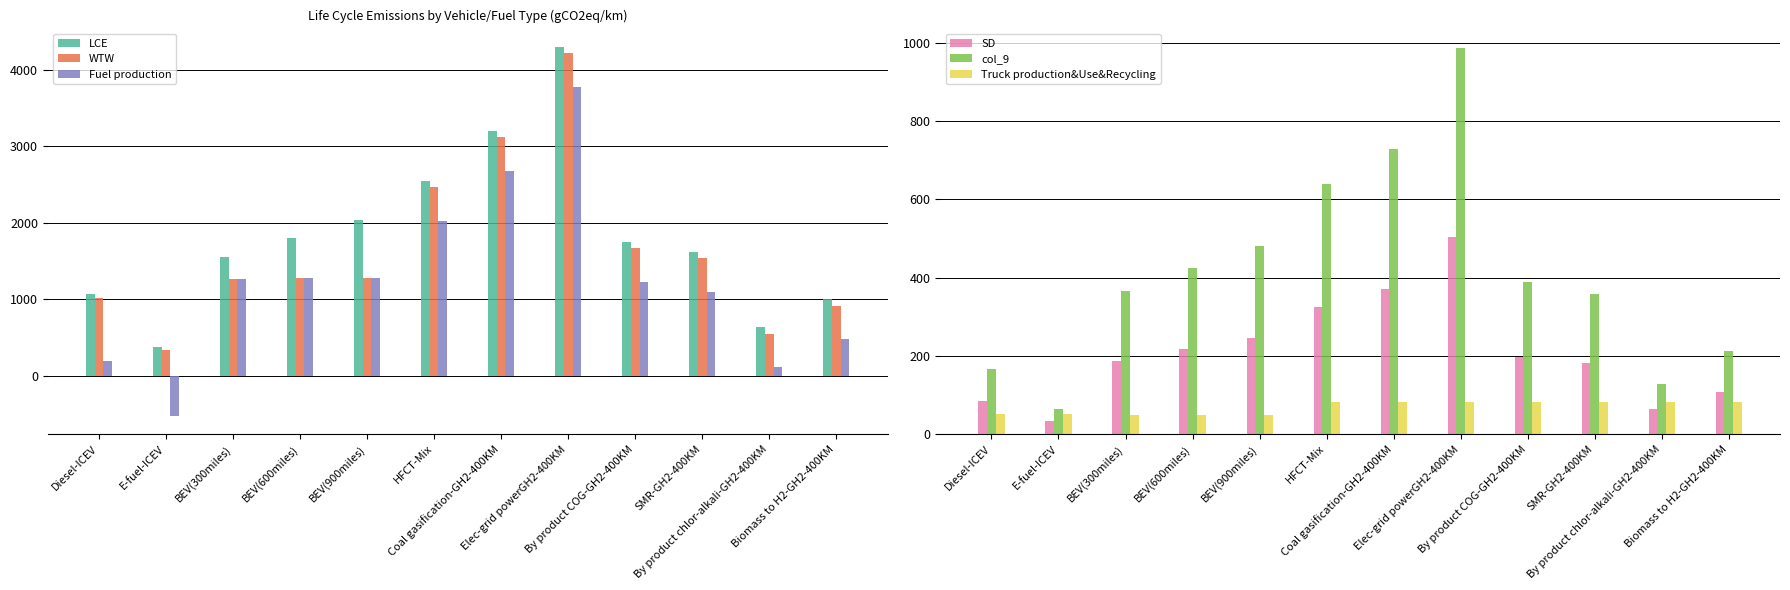

Which series has the widest spread of values?

Fuel production